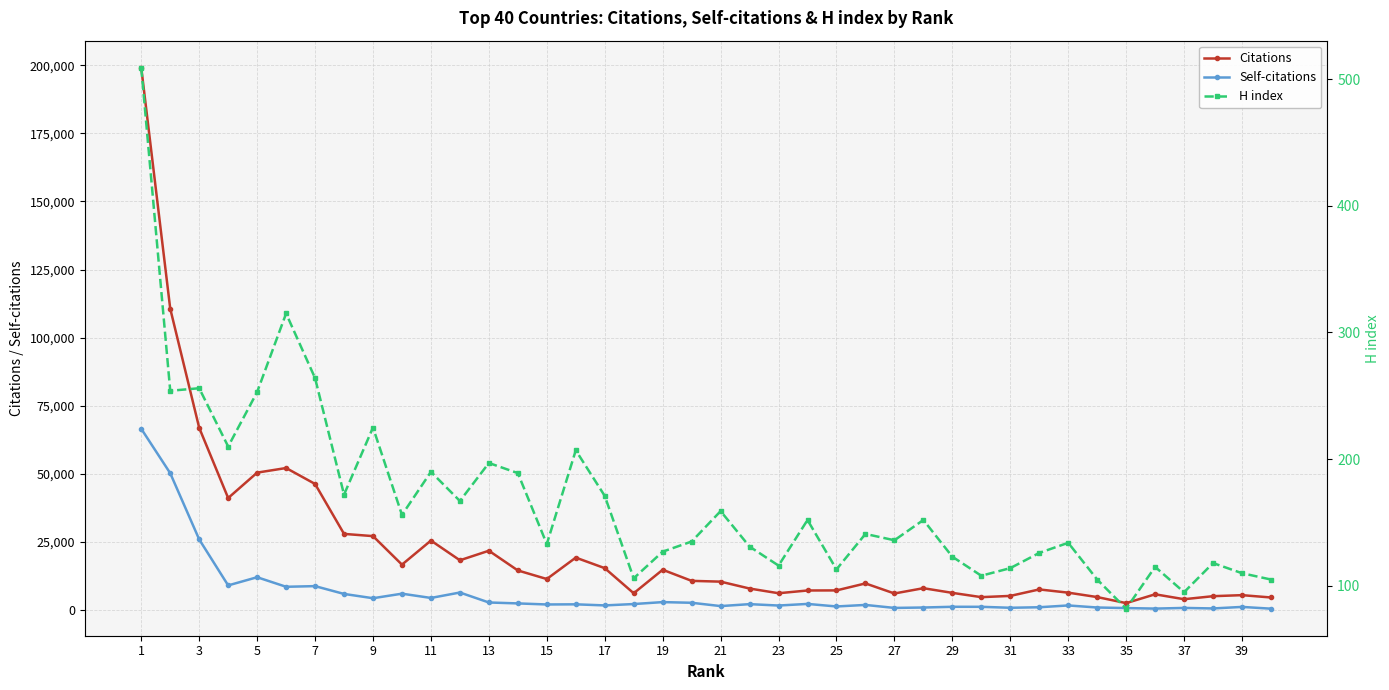

True or false: Citations and Self-citations intersect in this chart.

False